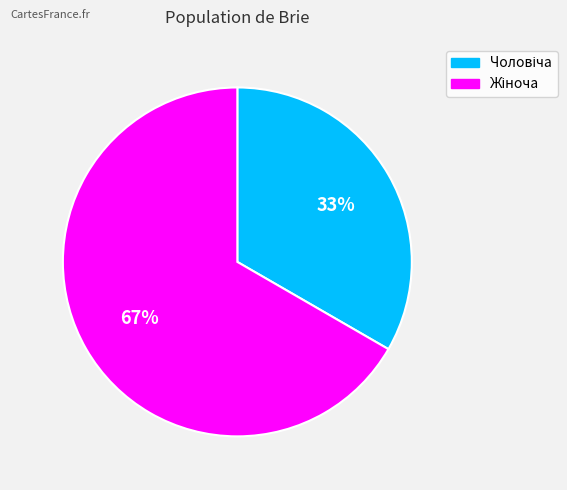

How many slices are in this pie chart?

2